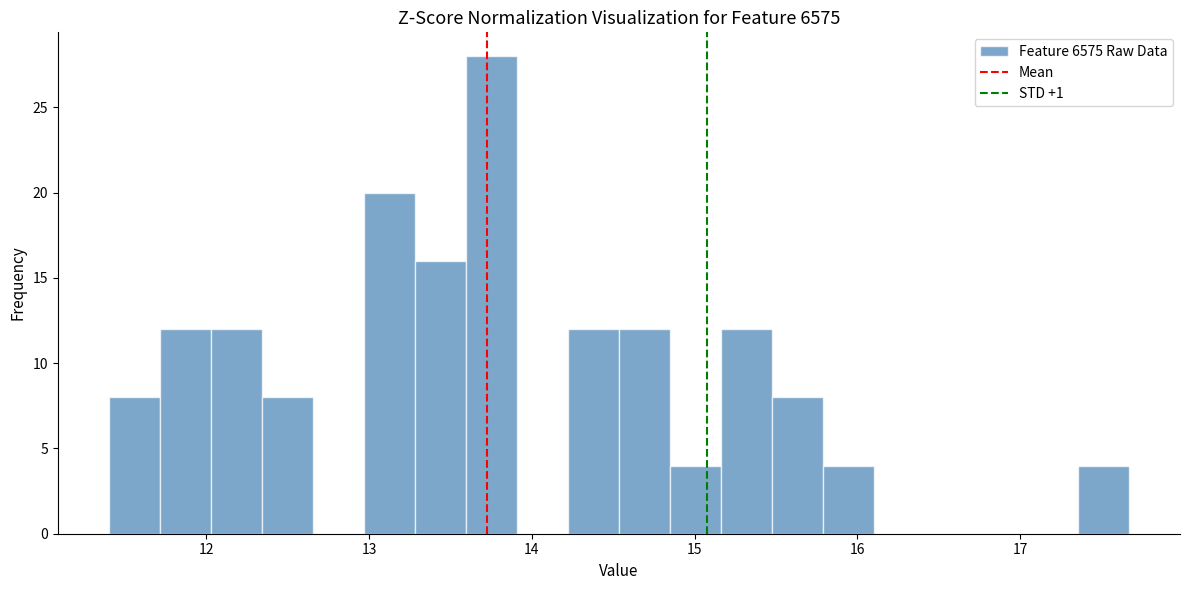

Around what value on the x-axis is the tallest bar? Give the approximate position of its centre, as read against the axis.

13.8